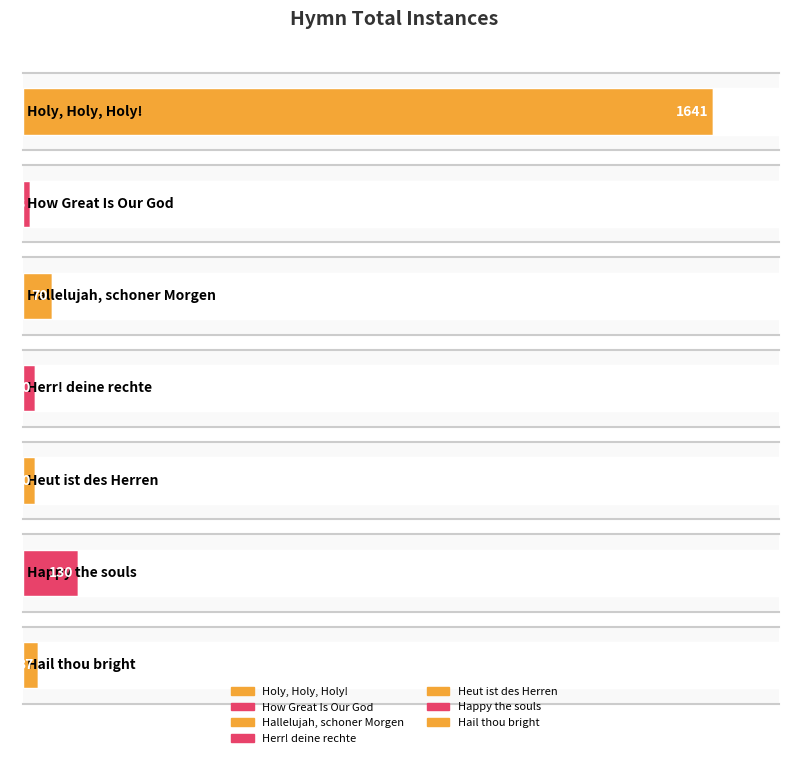

List the labels in order of value, largest first.

Holy, Holy, Holy!, Happy the souls, Hallelujah, schoner Morgen, Hail thou bright, Herr! deine rechte, Heut ist des Herren, How Great Is Our God